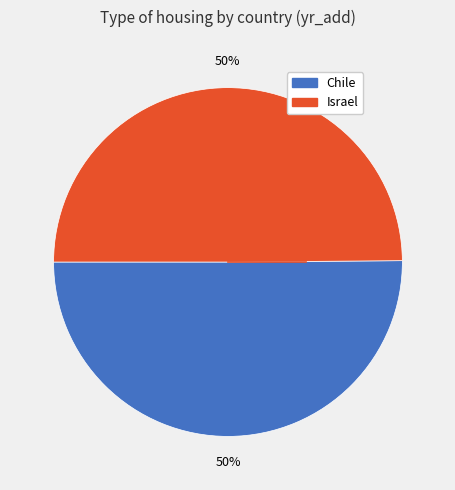

To the nearest percent, what is the combined percentage of Israel and Chile?

100%